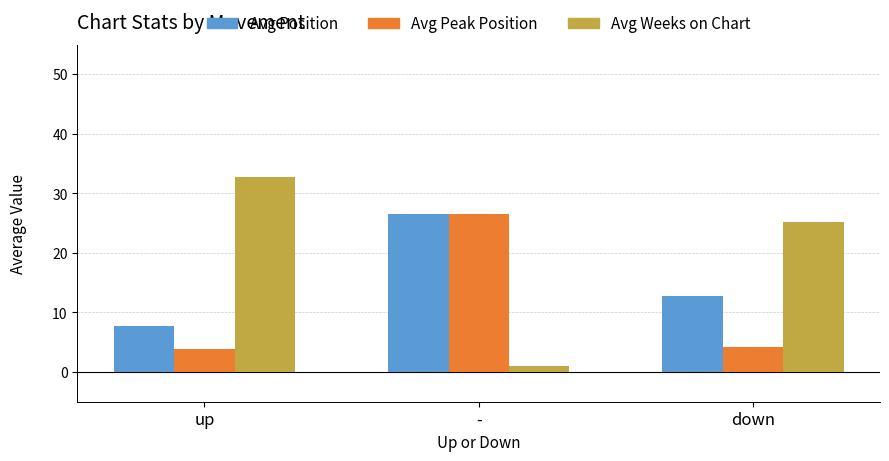

Are the bars grouped side by side (vs. stacked)?

Yes